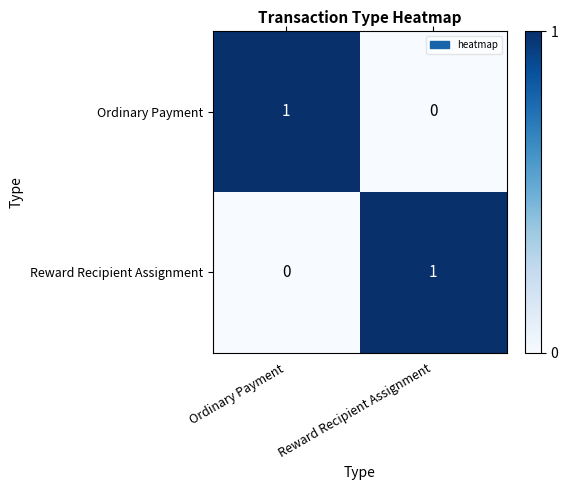

At which label does Reward Recipient Assignment reach its peak?

Reward Recipient Assignment